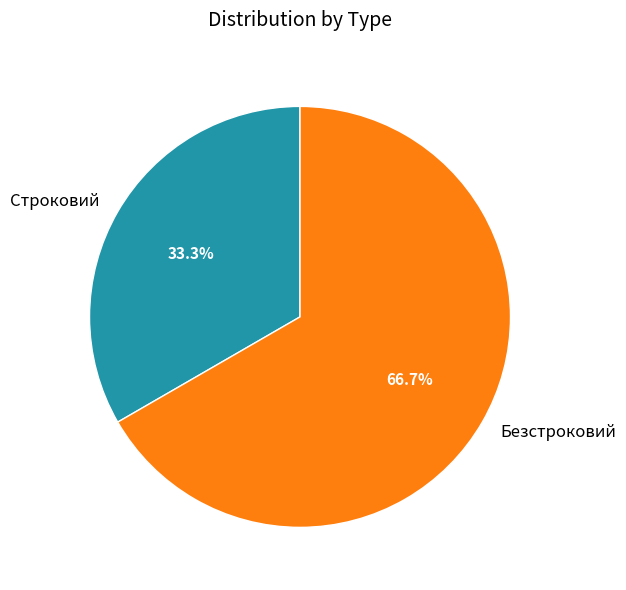

What portion of the pie excludes Безстроковий?

33.3%